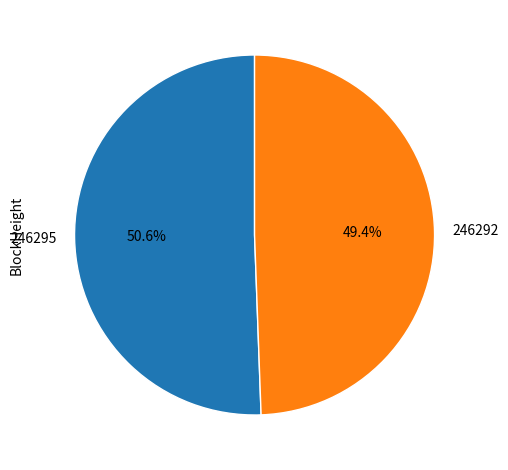

What is the smallest slice in the pie chart?

246292